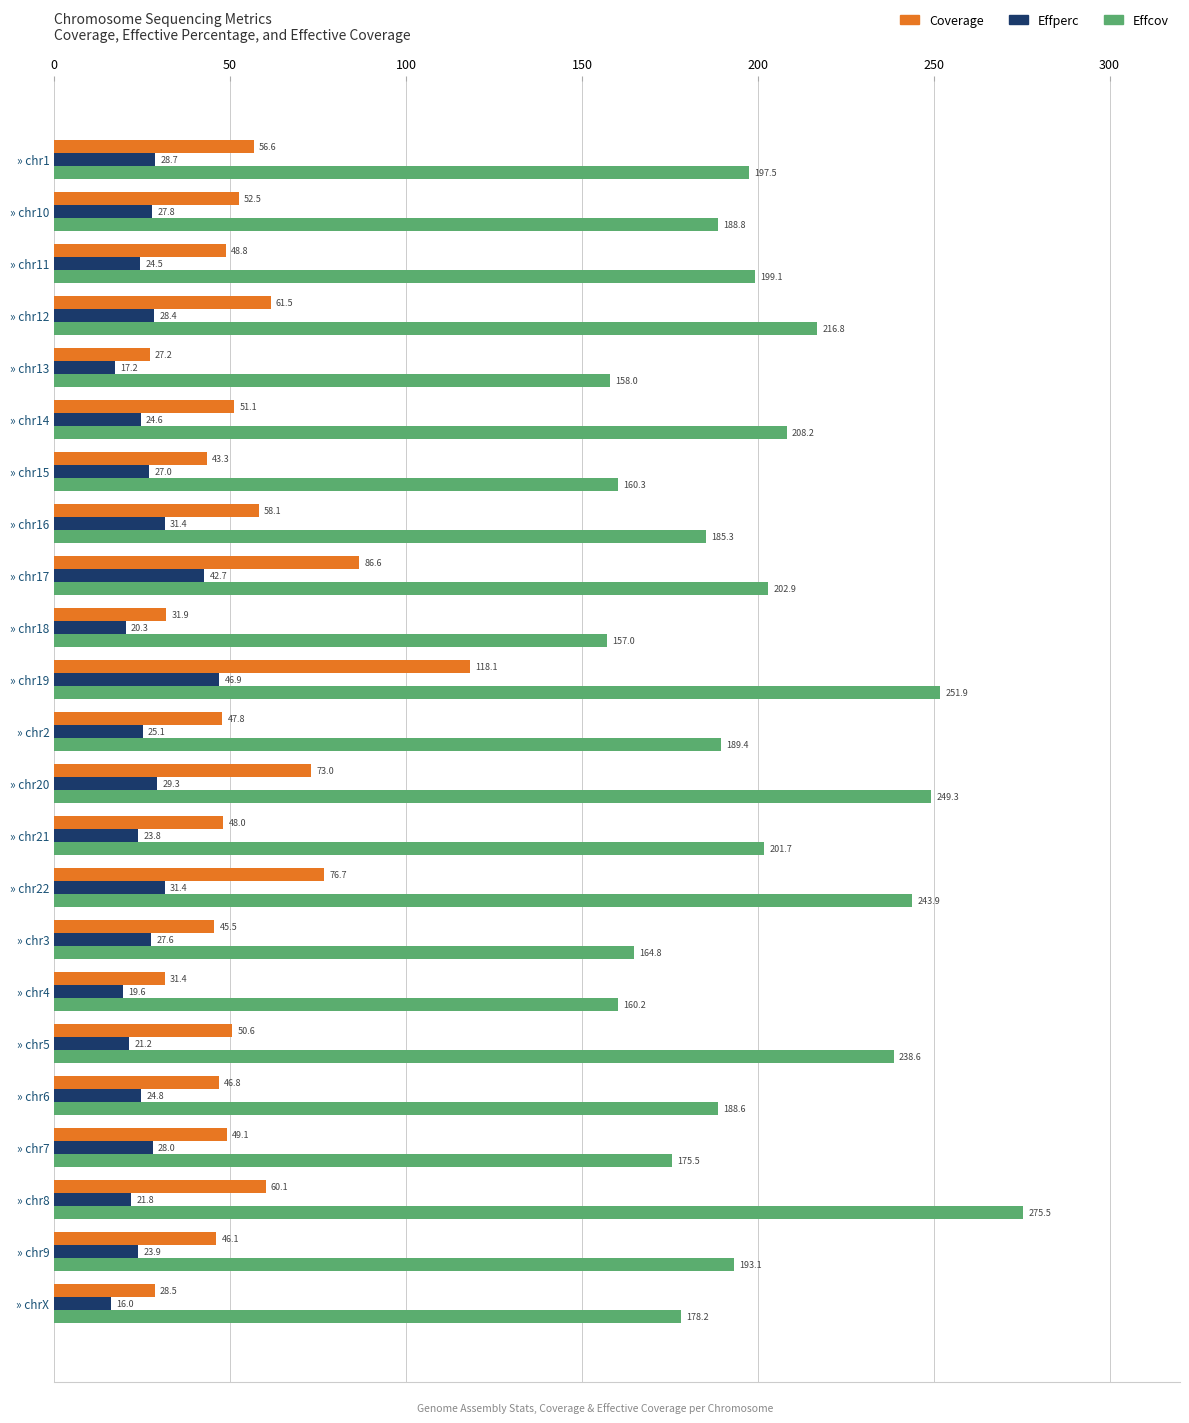

Rank the series by their maximum value, from lowest to highest.

Effperc, Coverage, Effcov